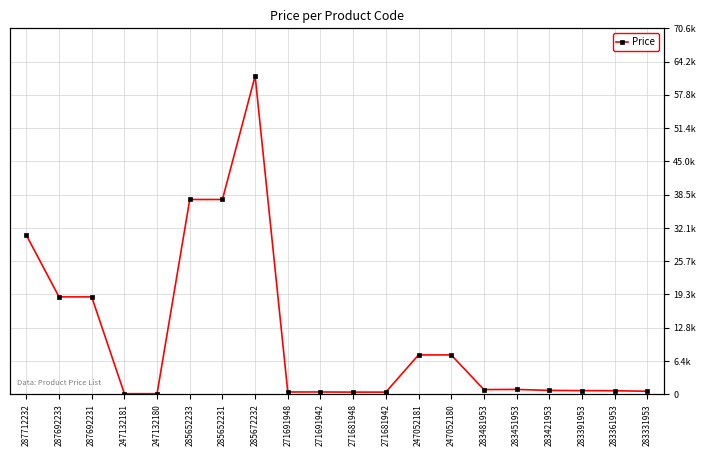

Where is the first local maximum?

285672232